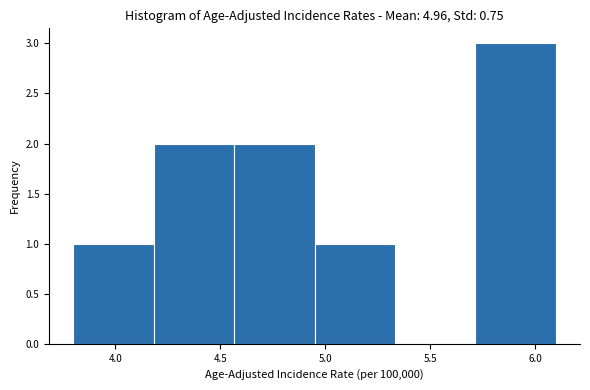

Which range on the x-axis has the tallest bar?

5.70 to 6.10